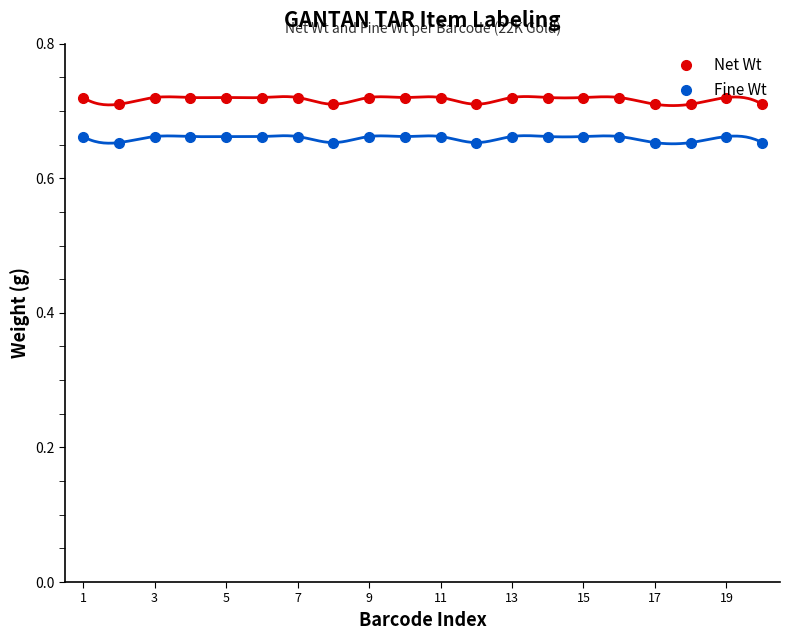

The value of Net Wt at 13 is 0.5. True or false?

False